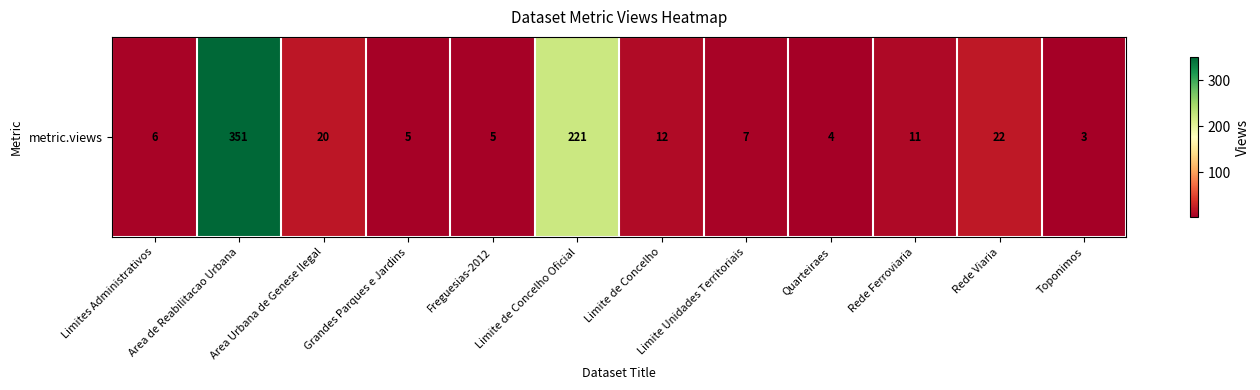

Reading right to left, extract all data points from this chart.

Toponimos=3	Rede Viaria=22	Rede Ferroviaria=11	Quarteiraes=4	Limite Unidades Territoriais=7	Limite de Concelho=12	Limite de Concelho Oficial=221	Freguesias-2012=5	Grandes Parques e Jardins=5	Area Urbana de Genese Ilegal=20	Area de Reabilitacao Urbana=351	Limites Administrativos=6